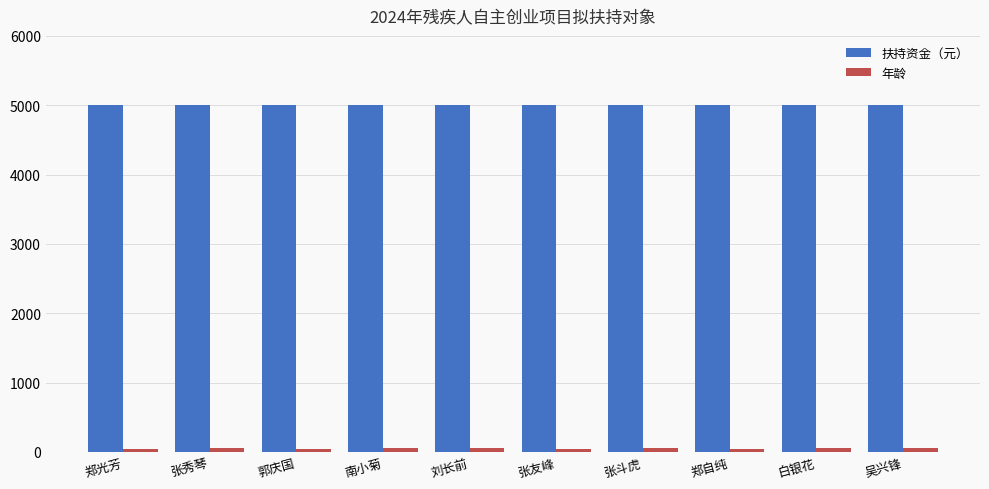

Which series has the largest total across all categories?

扶持资金（元）